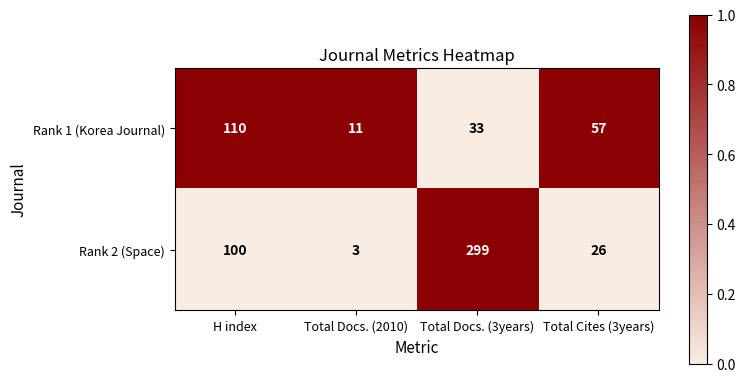

Count the number of categories in the chart.

4